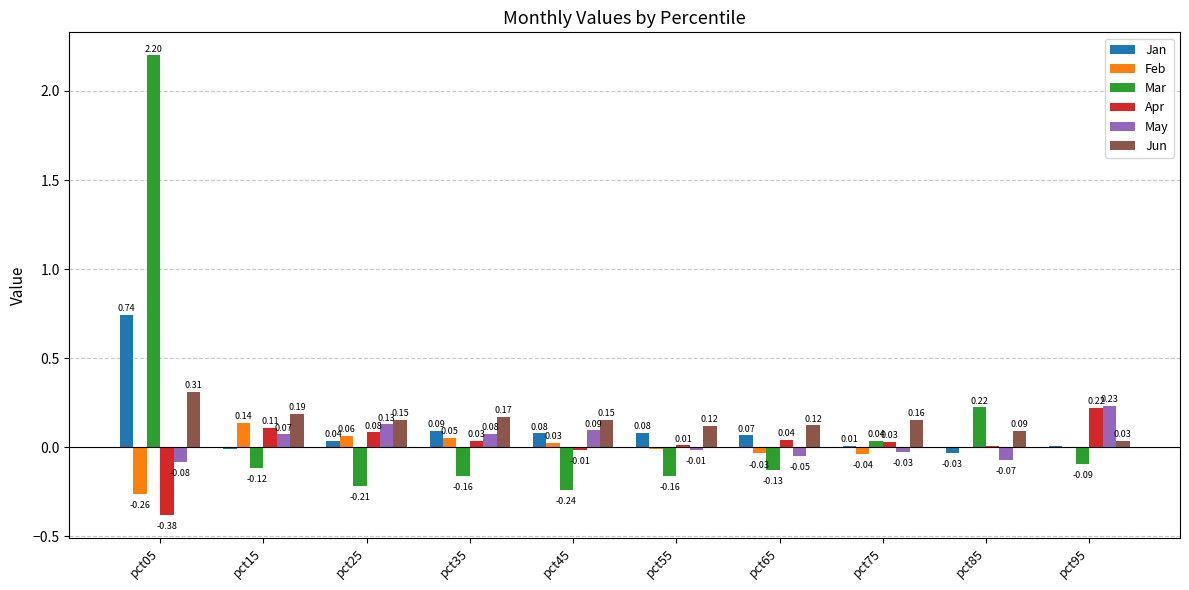

Does the chart contain stacked bars?

No